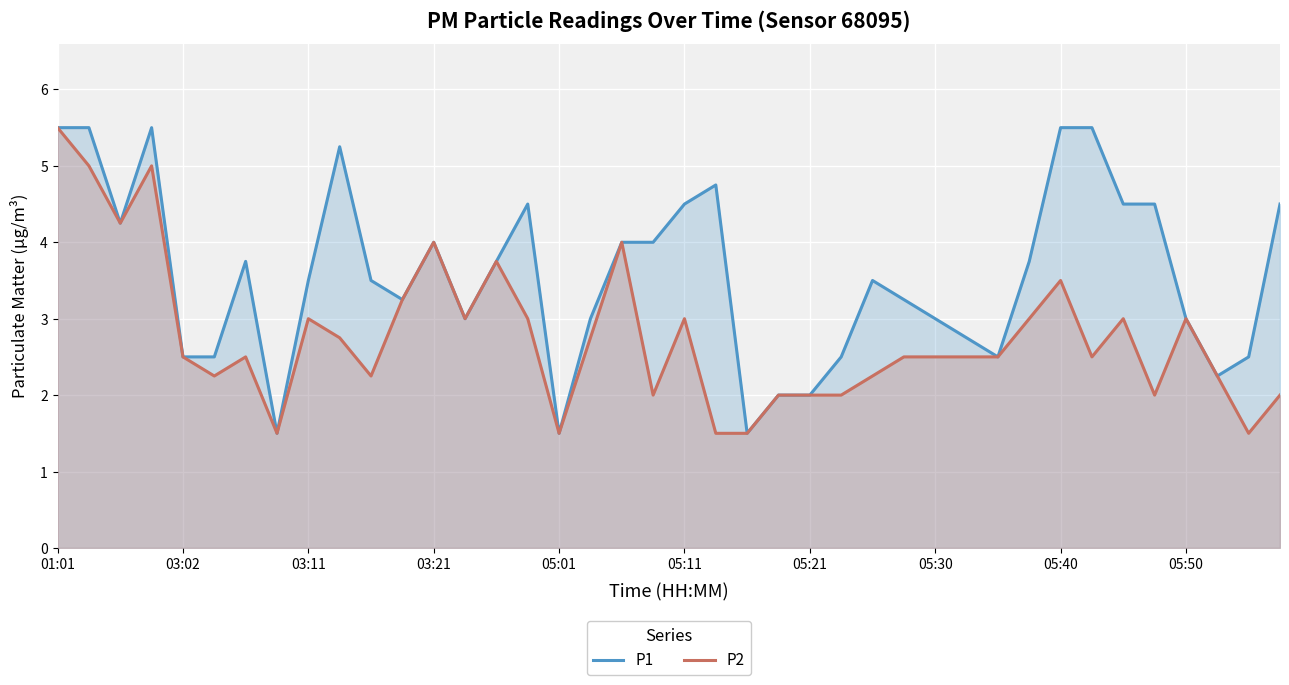

At which category is the sum across all series the highest?

01:01